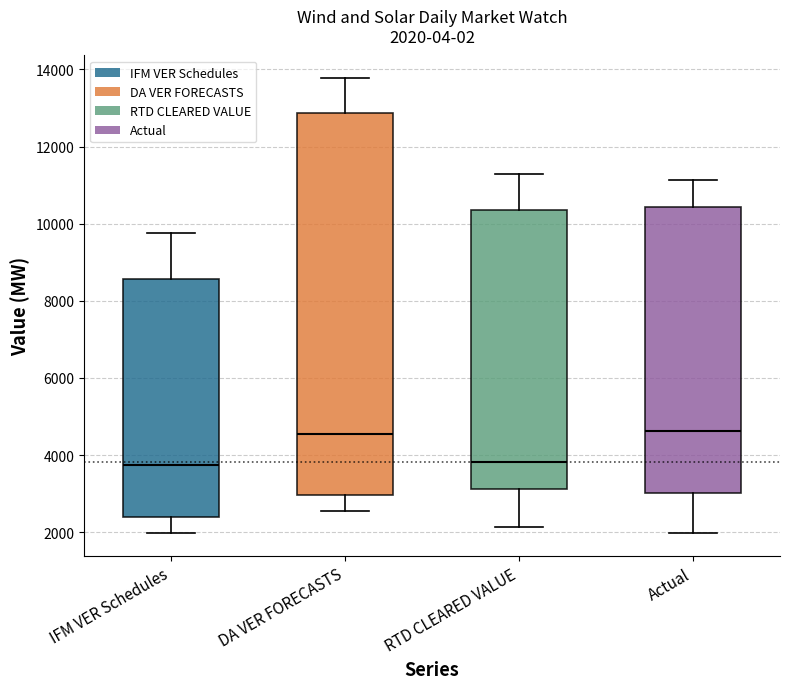

Comparing the boxes themselves (not the whiskers), which one is the tallest?

DA VER FORECASTS